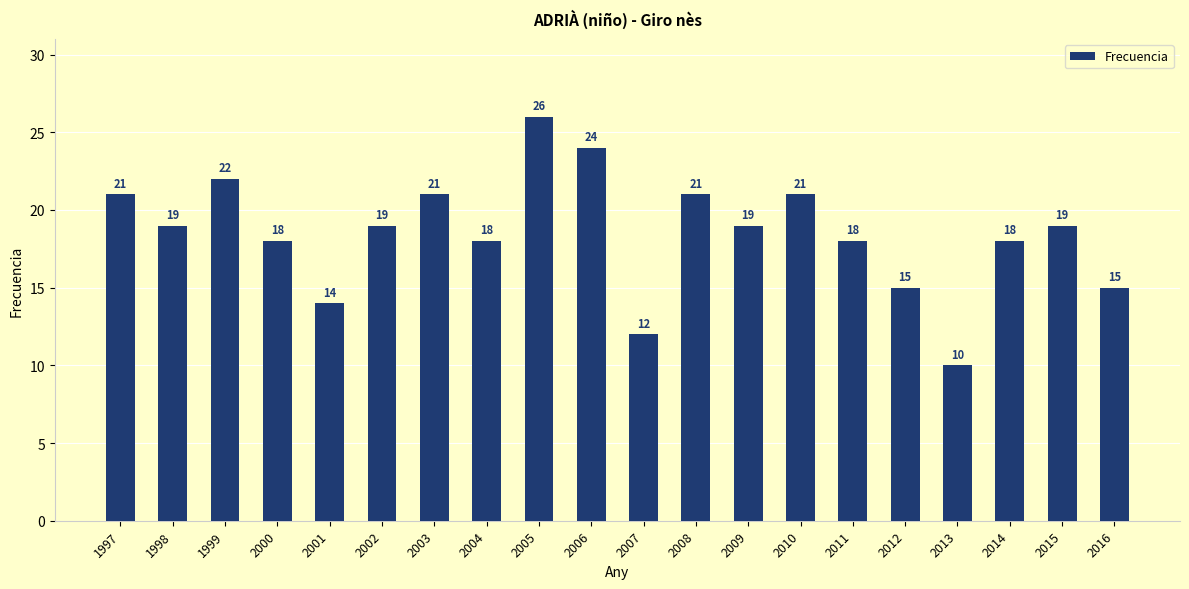

What is the change in value from 2002 to 2013?

-9